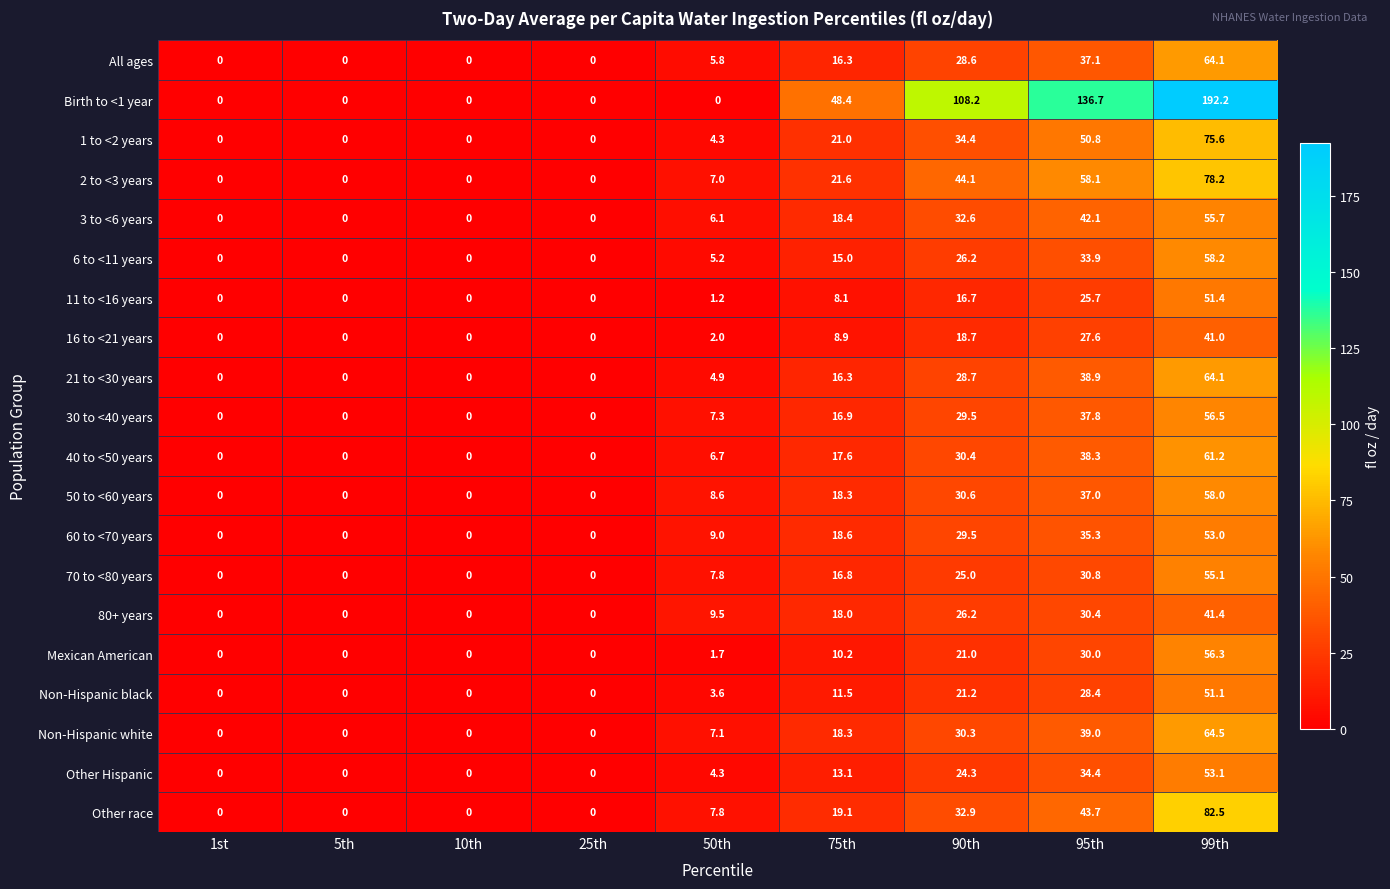

The value of 3 to <6 years at 99th is 55.7. True or false?

True